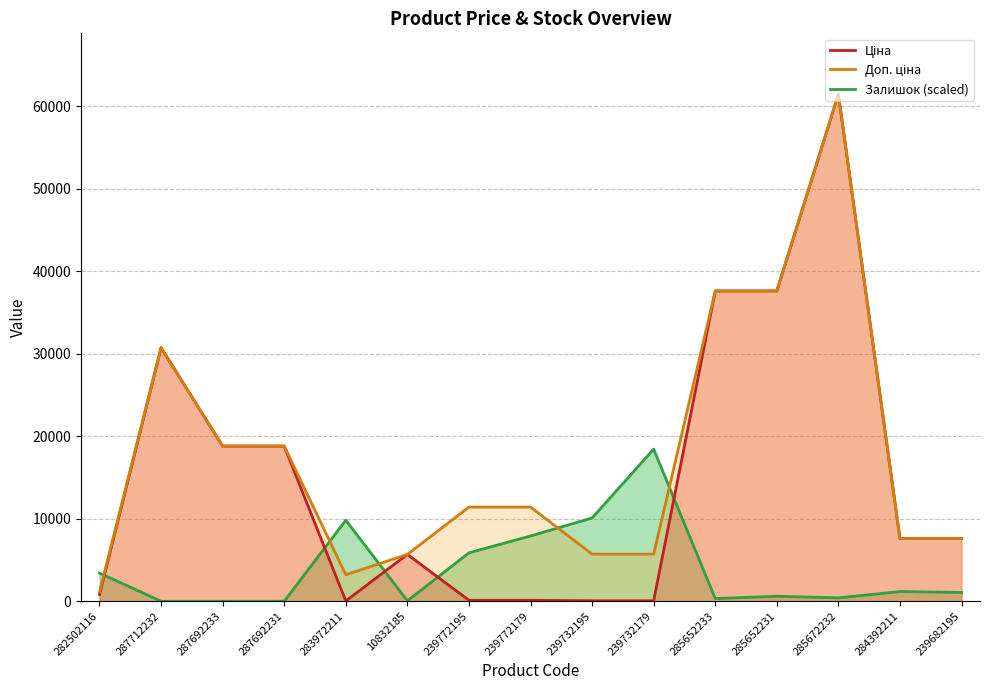

How many data points in Ціна are less than 7596?

7